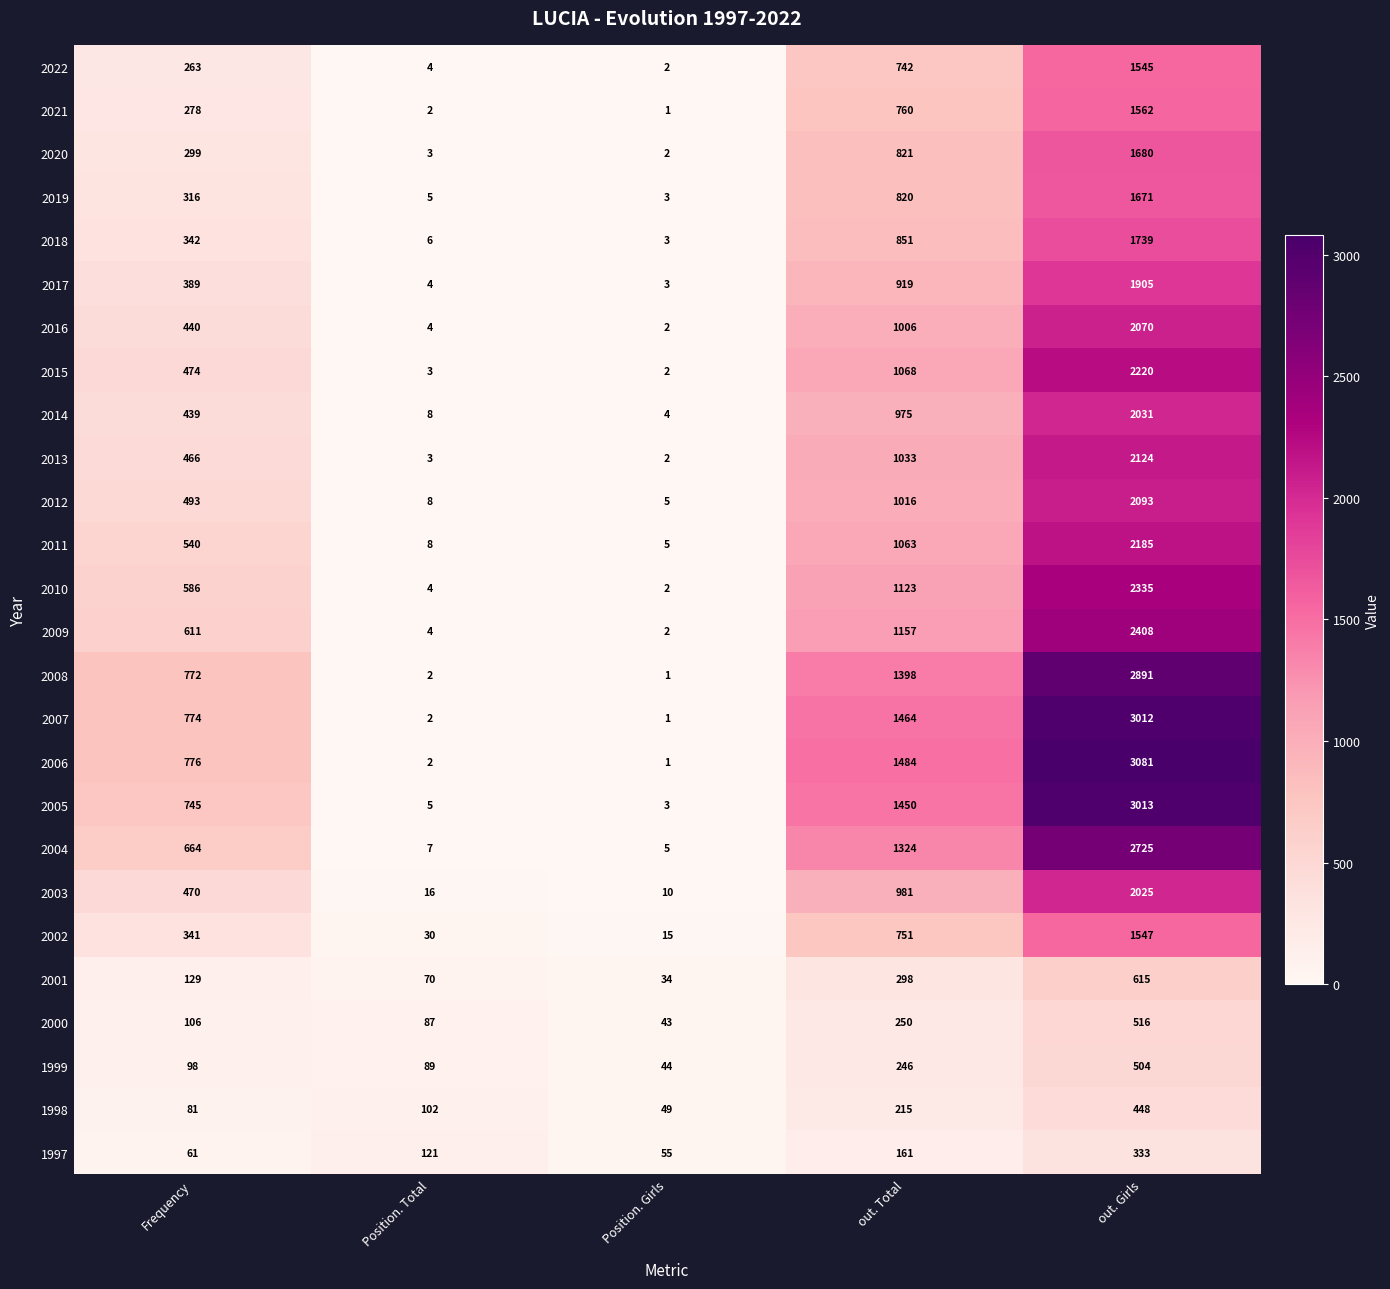

List the series in order of their peak value, highest first.

2006, 2005, 2007, 2008, 2004, 2009, 2010, 2015, 2011, 2013, 2012, 2016, 2014, 2003, 2017, 2018, 2020, 2019, 2021, 2002, 2022, 2001, 2000, 1999, 1998, 1997